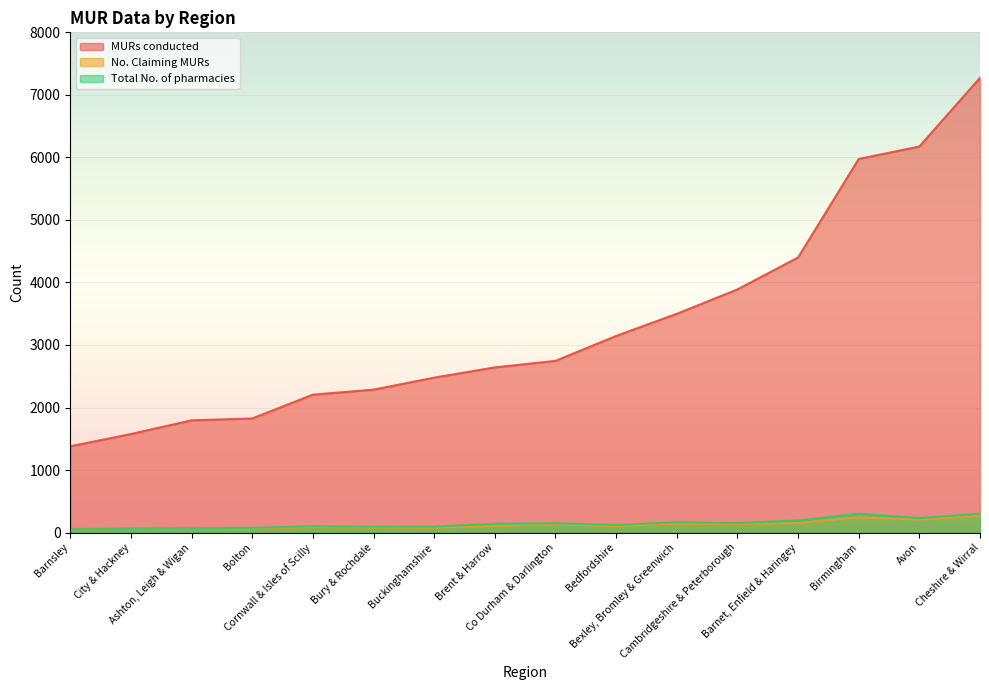

The value of MURs conducted at Buckinghamshire is 2478. True or false?

True